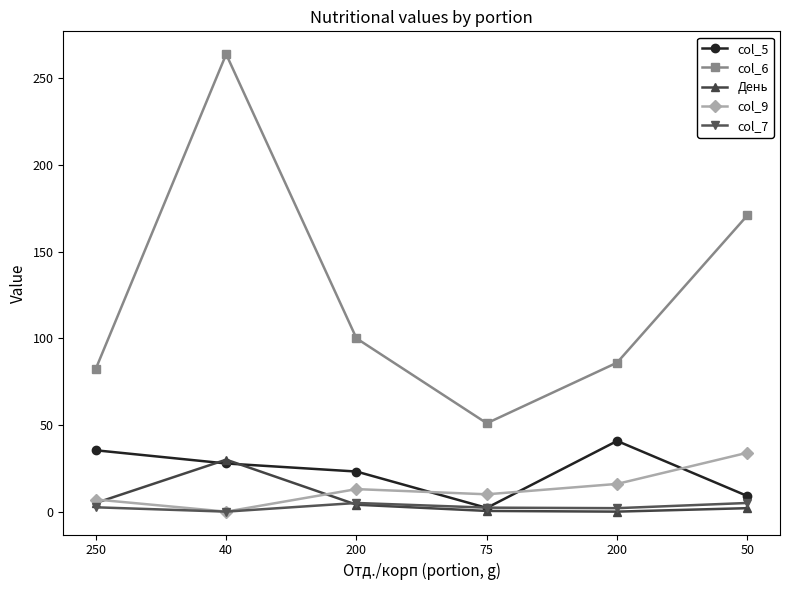

True or false: col_6 and День cross at least once.

False